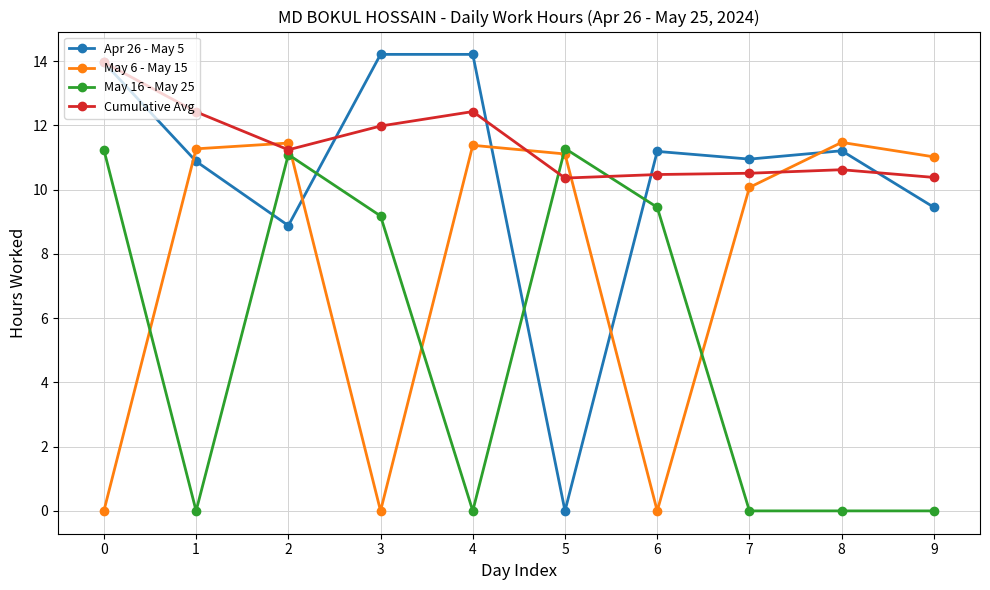

Which series has the largest range (max minus min)?

Apr 26 - May 5